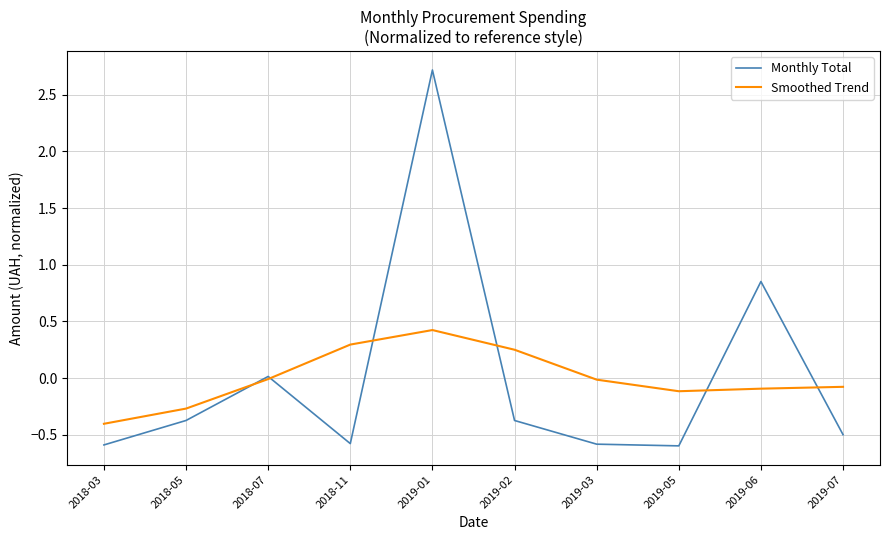

What is the smallest value displayed?

-0.6